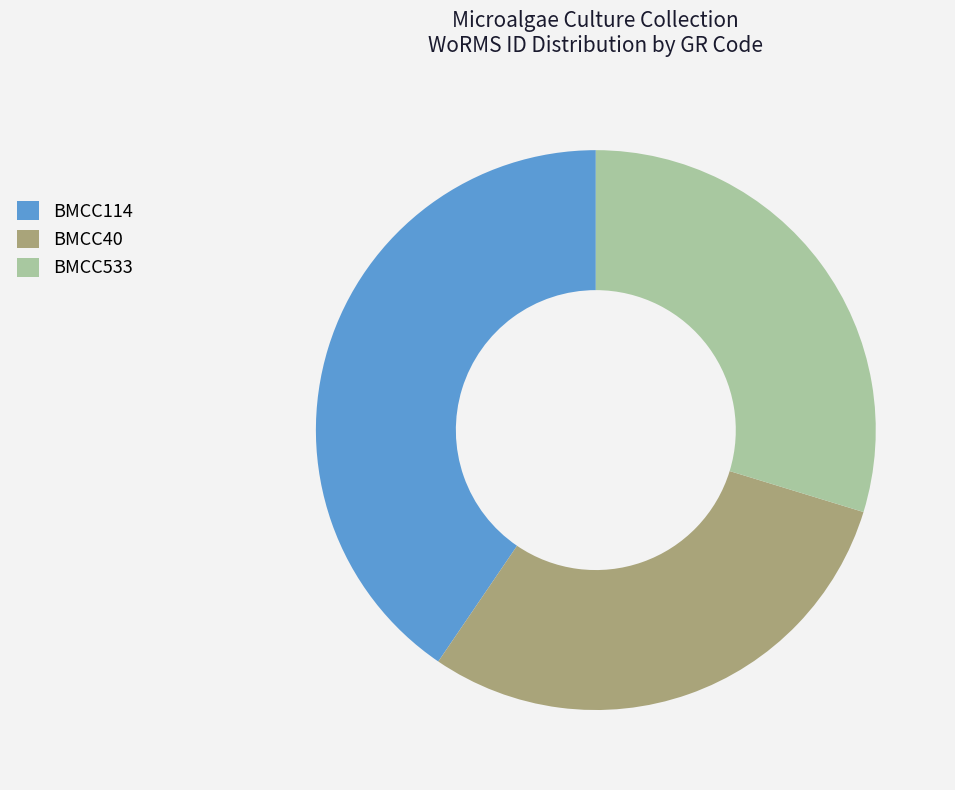

True or false: BMCC533 accounts for 30% of the total.

True